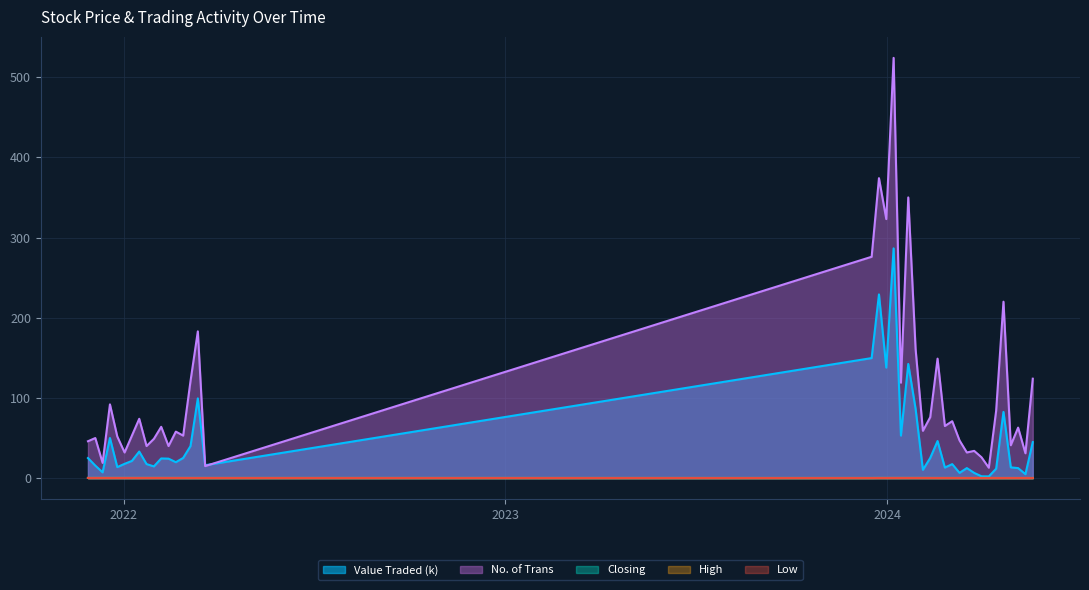

The value of High at 36 is 0.1. True or false?

False